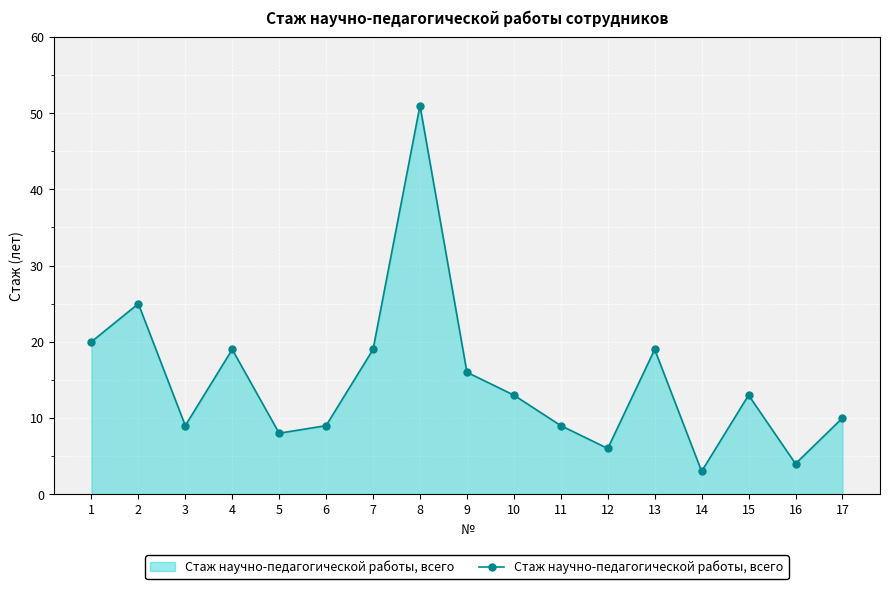

At which label is the value closest to 27?

2